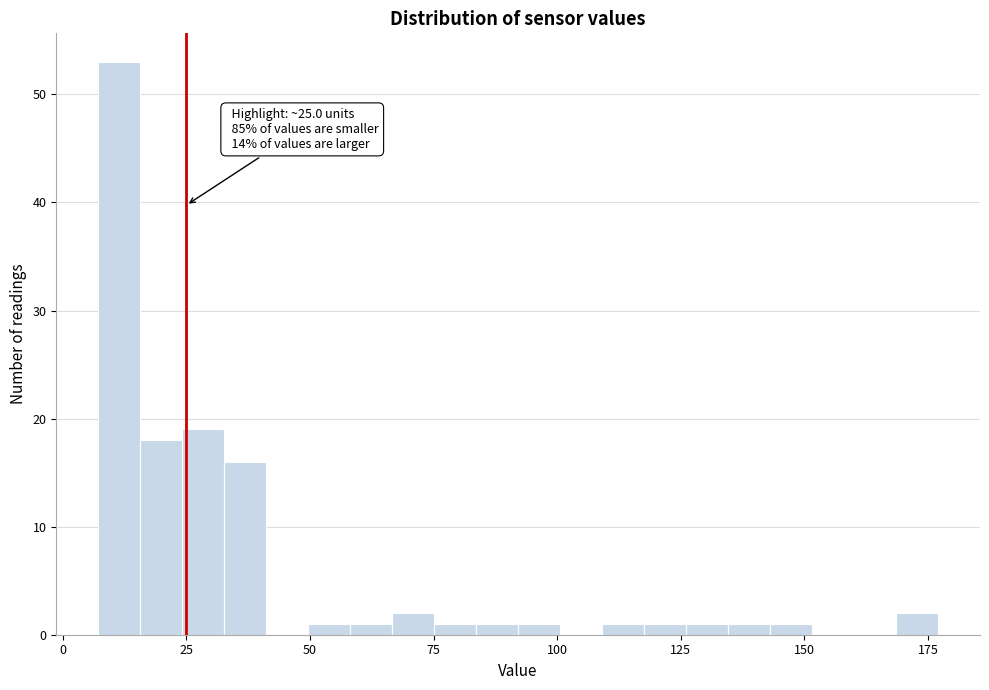

Read against the x-axis, roughly where is the centre of the tallest bar?

10